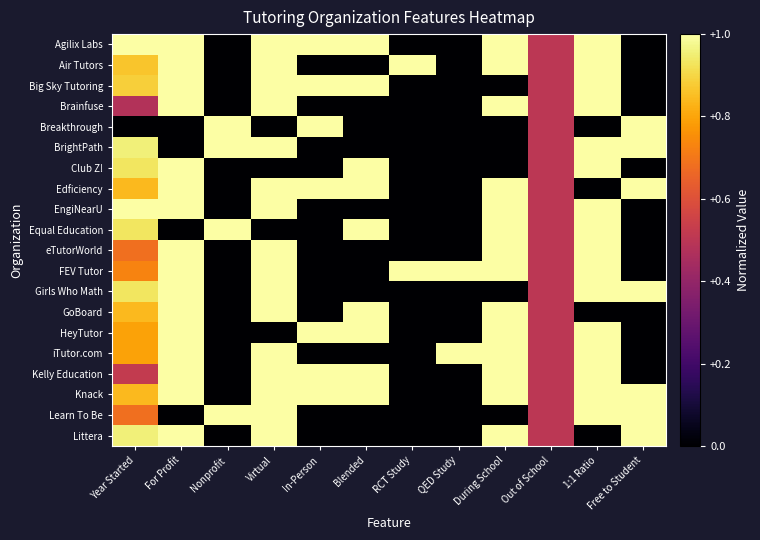

At how many categories does at least one series exceed 0?

12